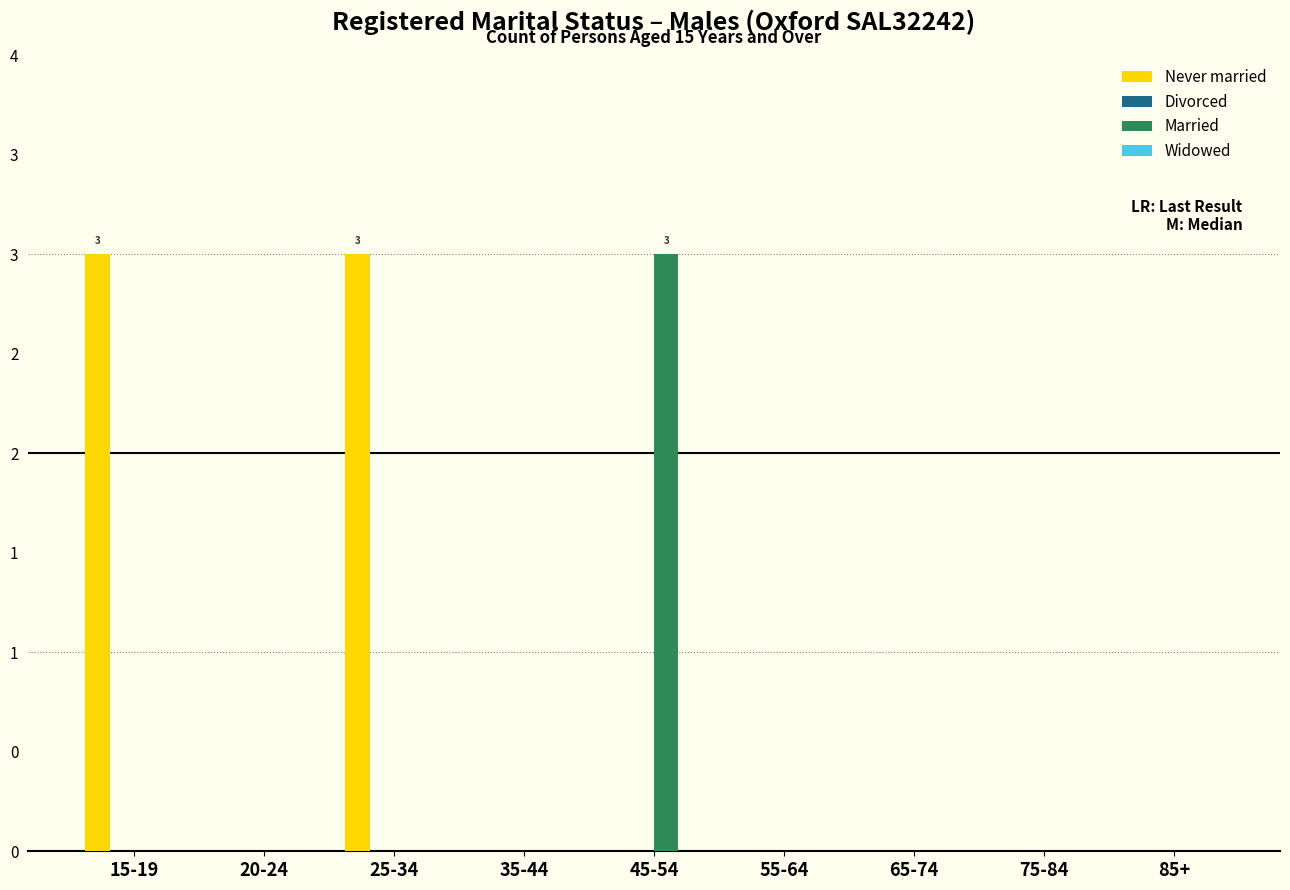

At which label does Married reach its minimum?

15-19